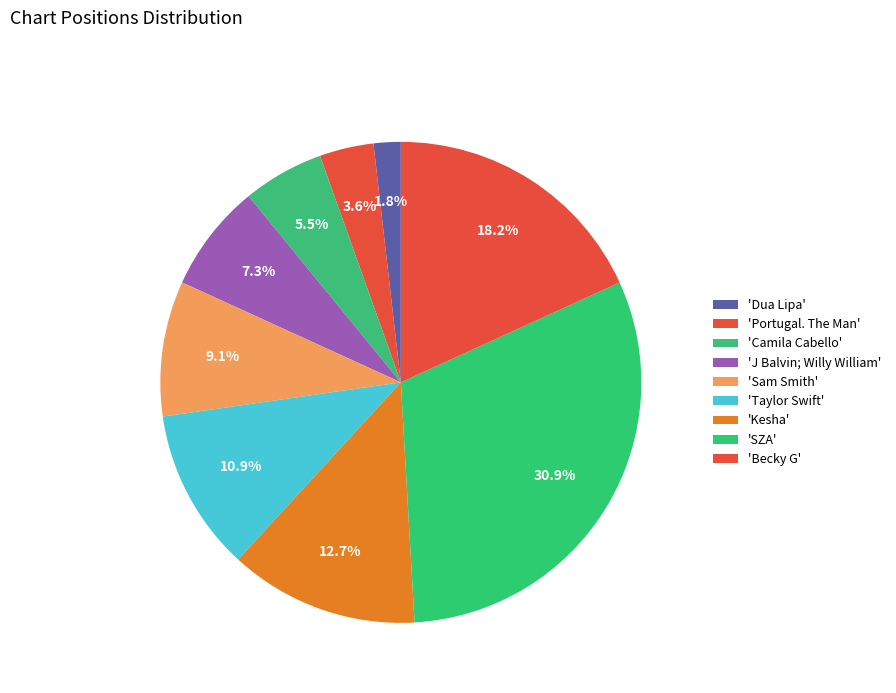

Which slice is the smallest?

Dua Lipa